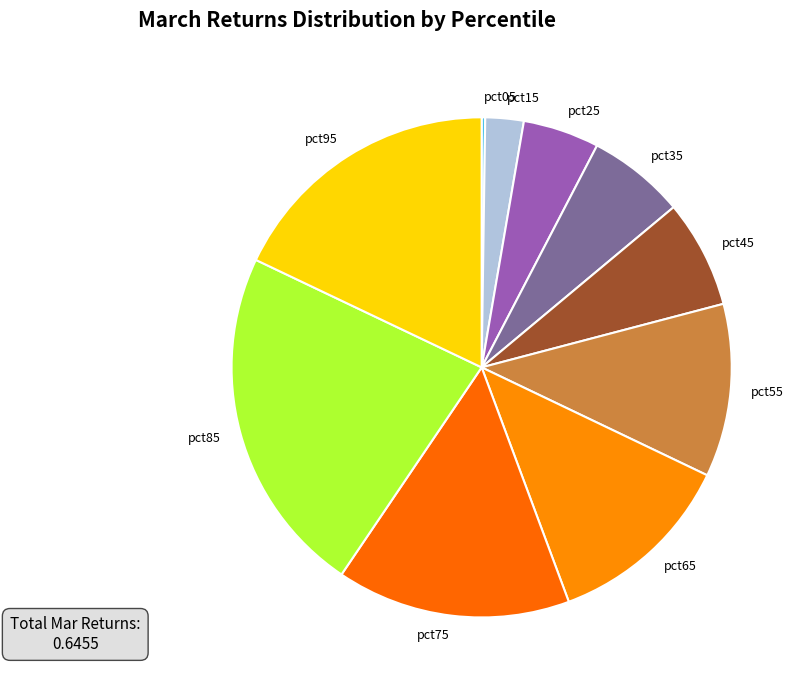

True or false: pct65 accounts for 12% of the total.

True